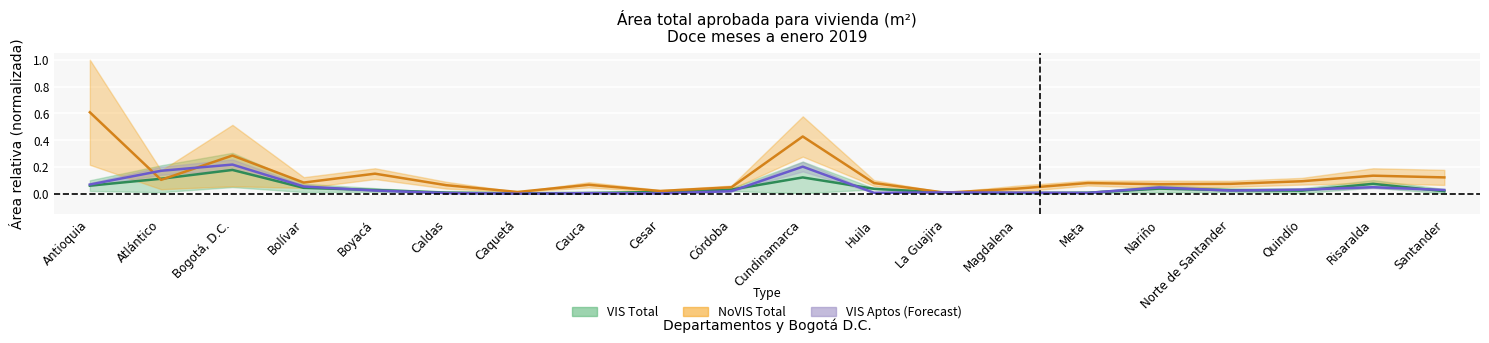

What position from the right is Magdalena?

7